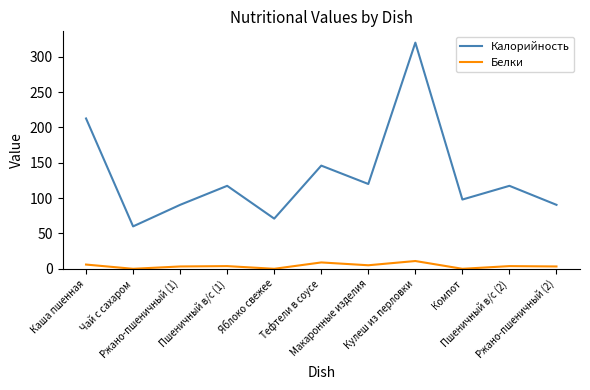

The value of Калорийность at Чай с сахаром is 96.8. True or false?

False